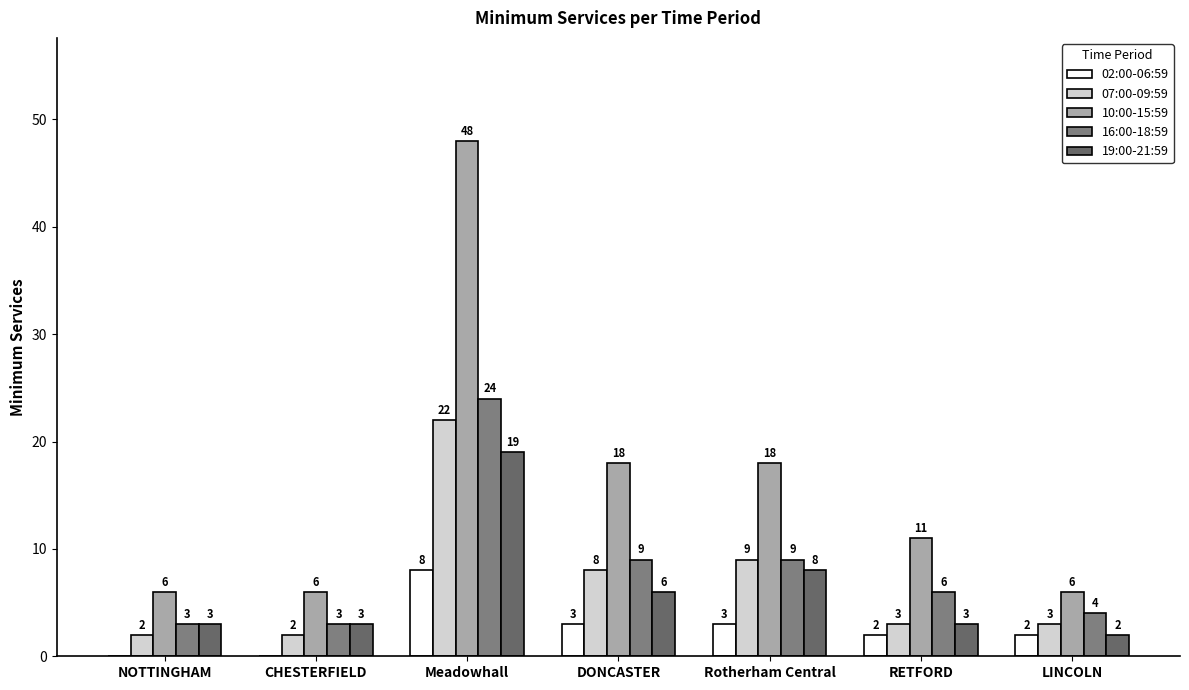

List the labels in order of 07:00-09:59 value, largest first.

Meadowhall, Rotherham Central, DONCASTER, RETFORD, LINCOLN, NOTTINGHAM, CHESTERFIELD